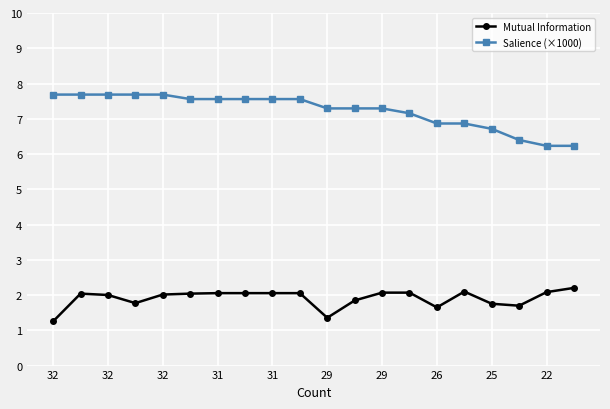

How many values in the Salience (×1000) series are below 7?

6